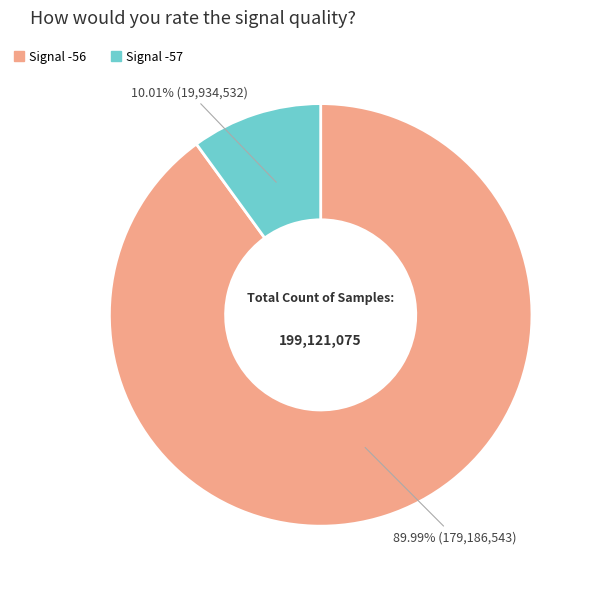

Does any single category account for the majority?

Yes